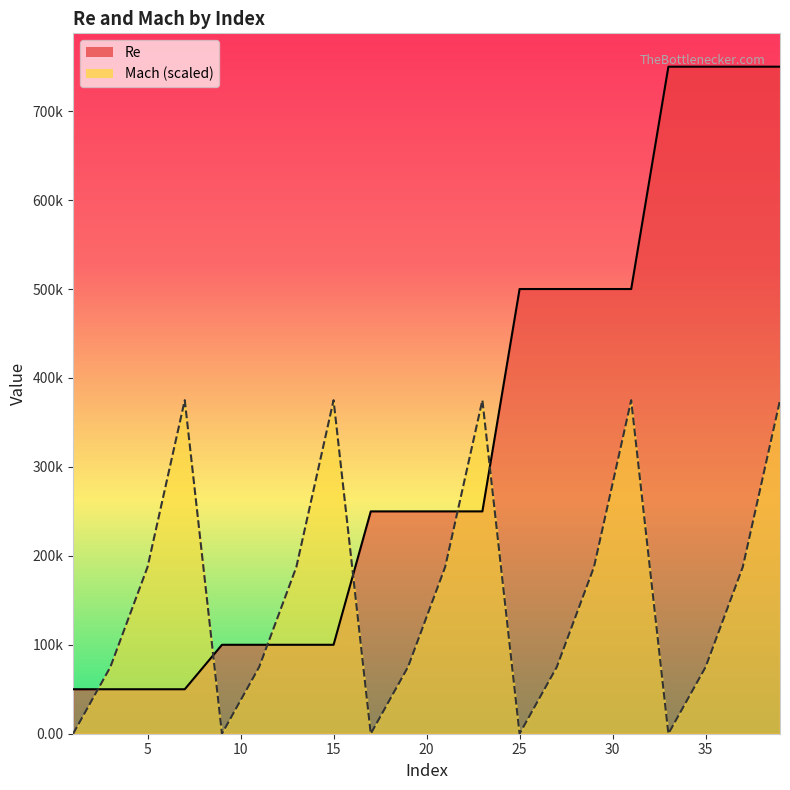

Is it true that Mach equals 0 at 1?

True